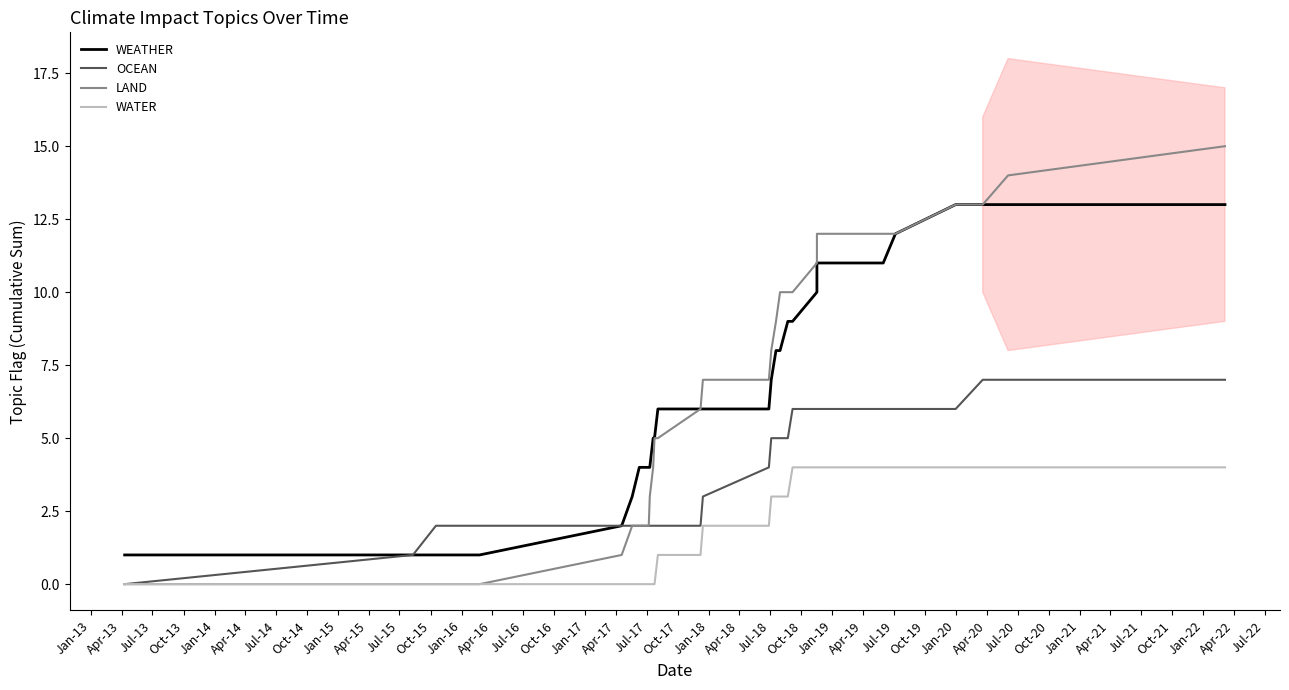

True or false: OCEAN has a value of 1 at Oct-15.

False